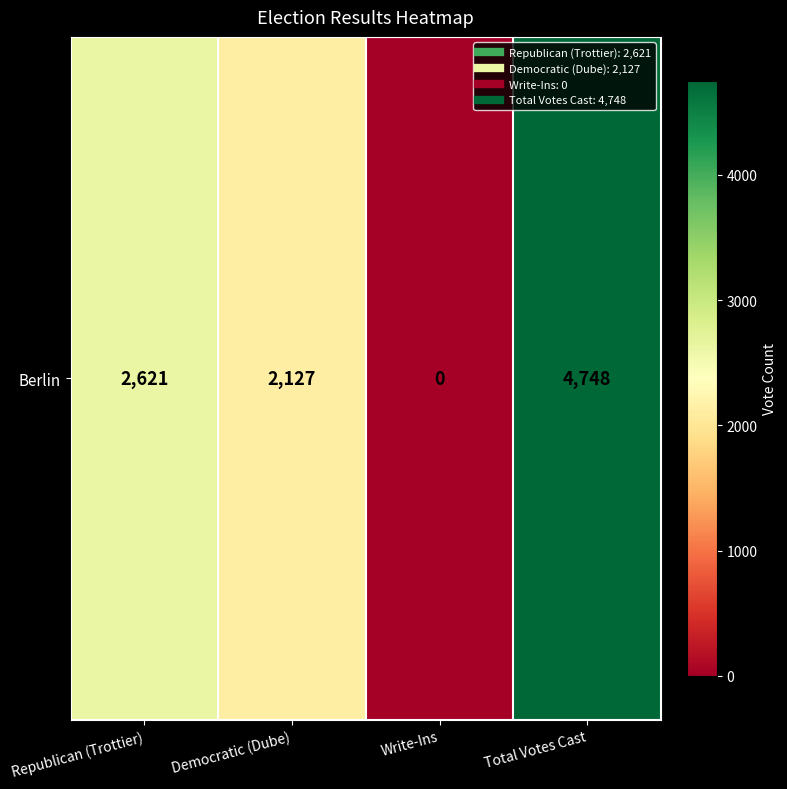

The chart shows a value of 2127 at Democratic (Dube). True or false?

True